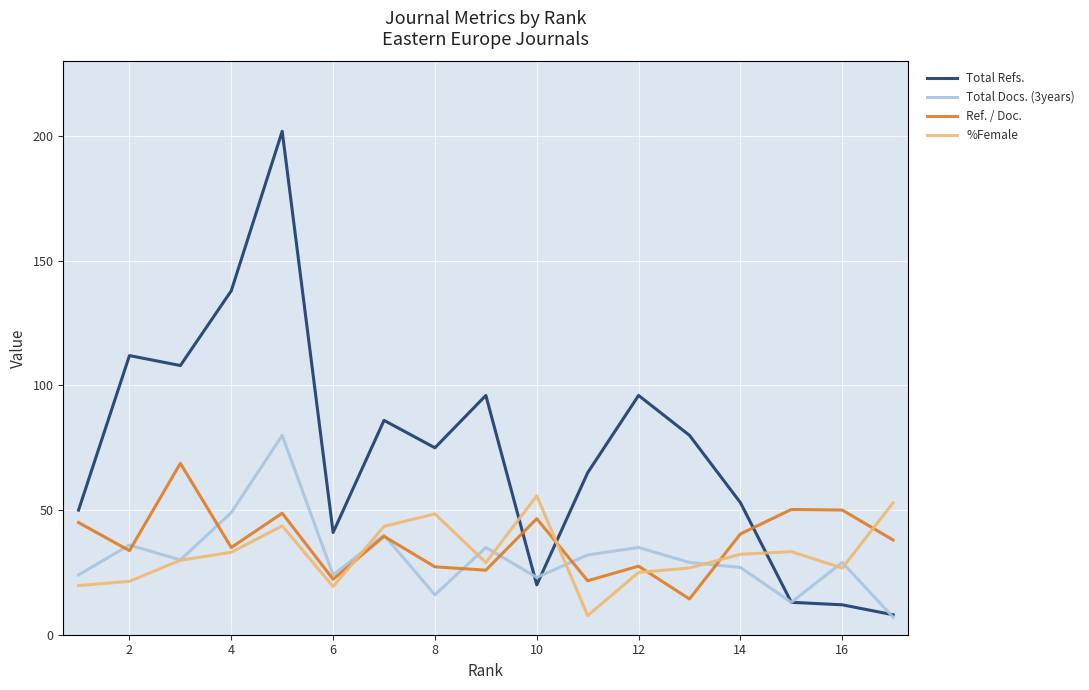

Which series ends up on top after the final intersection of %Female and Total Refs.?

%Female